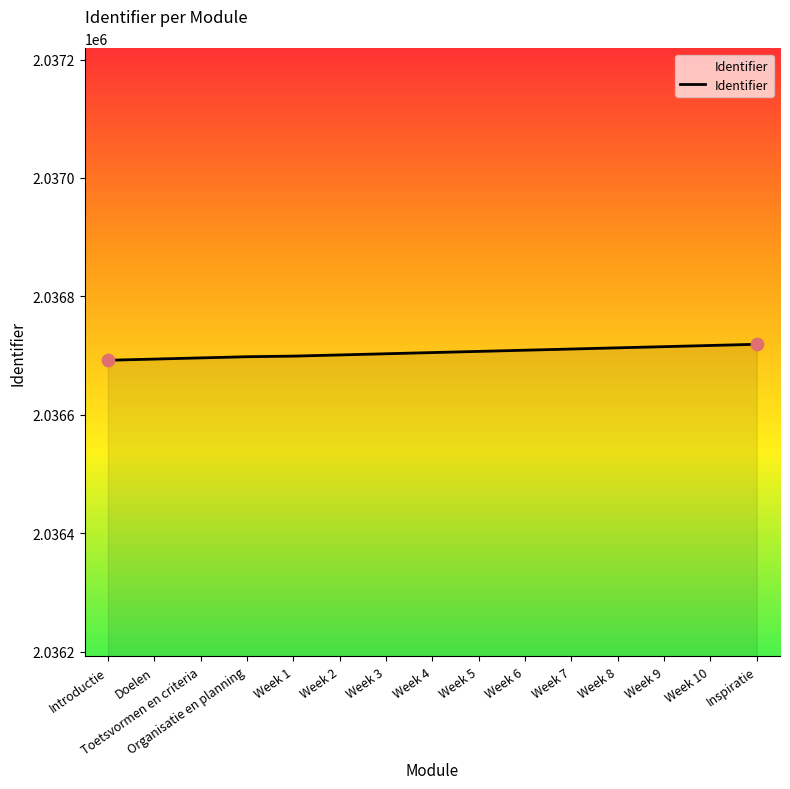

What is the change in value from Doelen to Week 2?

+7